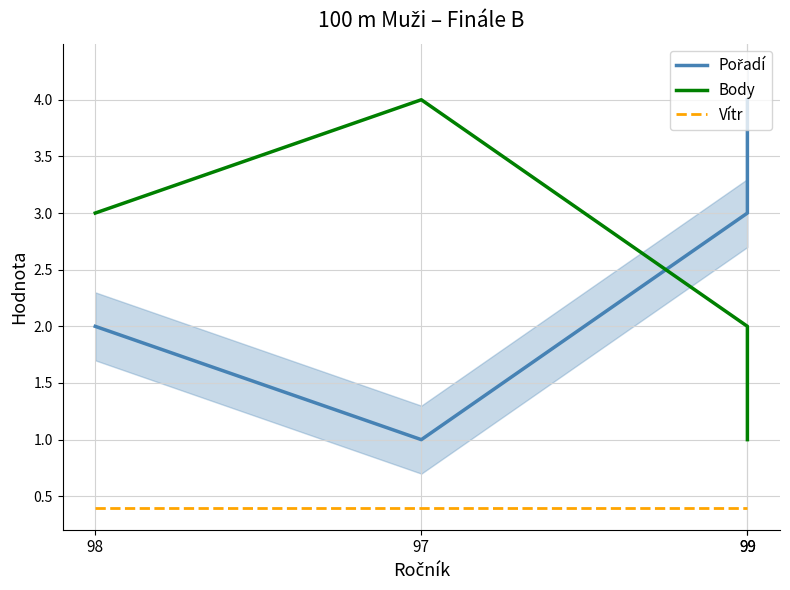

What is the label of the 3rd point from the left?

99